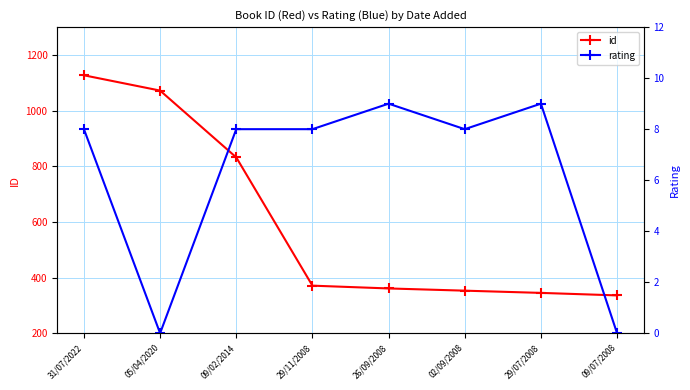

At which category is the sum across all series the highest?

31/07/2022